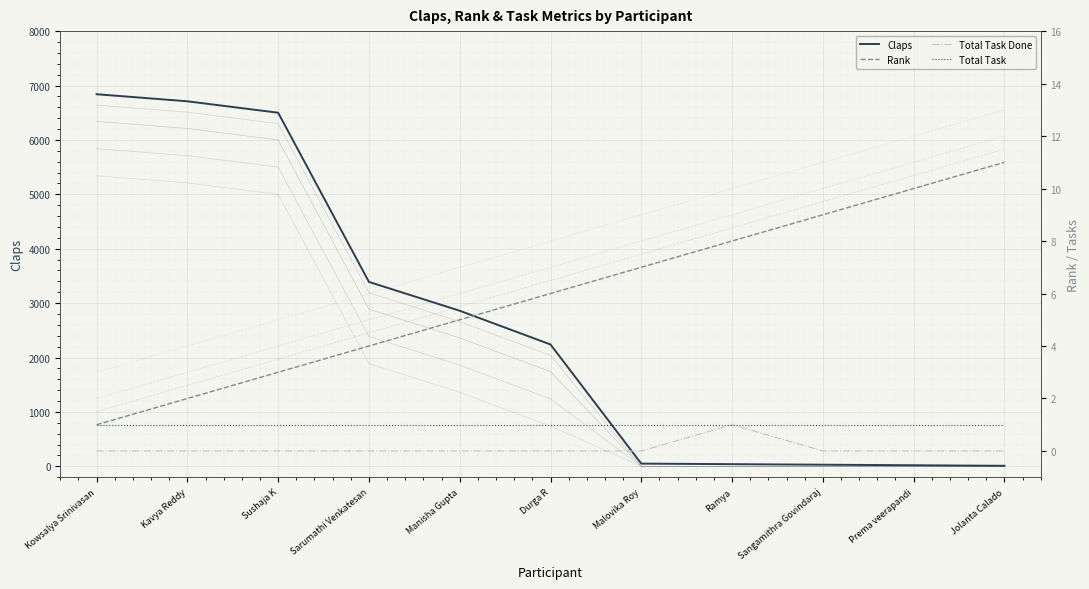

The Total Task series shows 1 at Kavya Reddy. True or false?

True